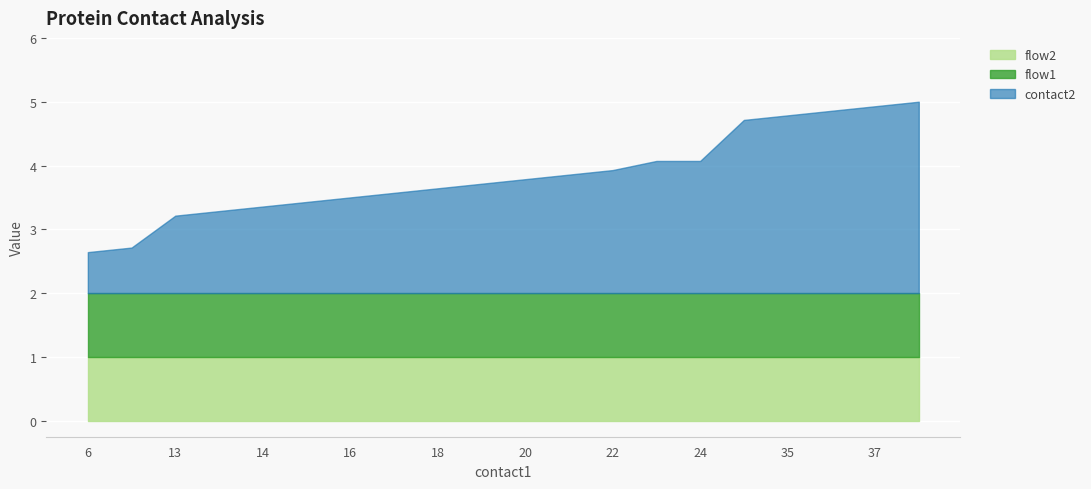

What are all the series names shown in the legend?

contact2, flow1, flow2